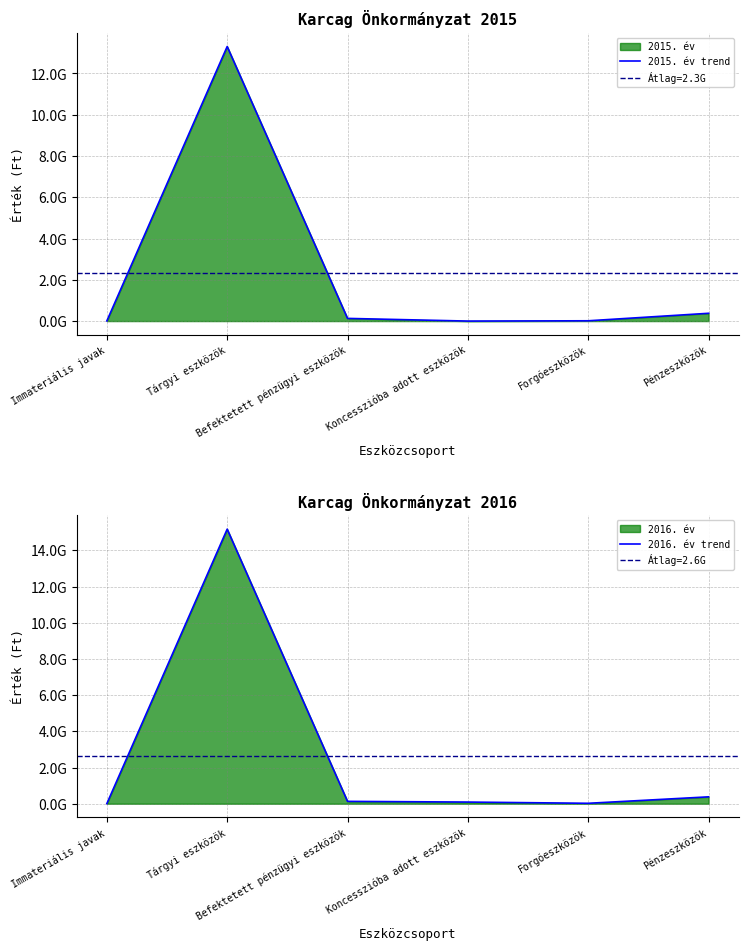

Between Forgóeszközök and Immateriális javak, which is larger?

Forgóeszközök